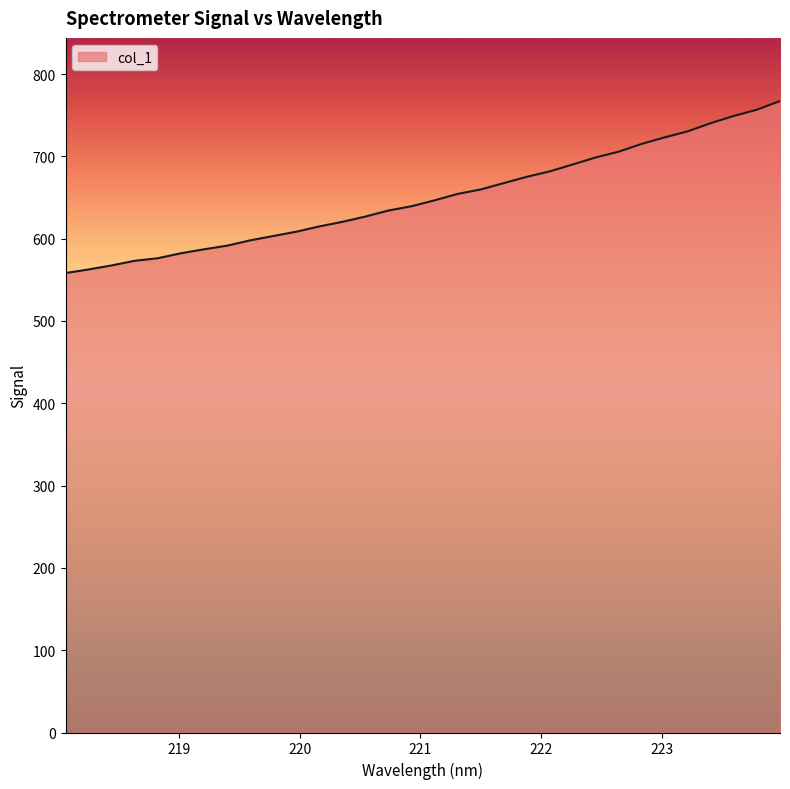

What is the maximum value shown in the chart?

767.3